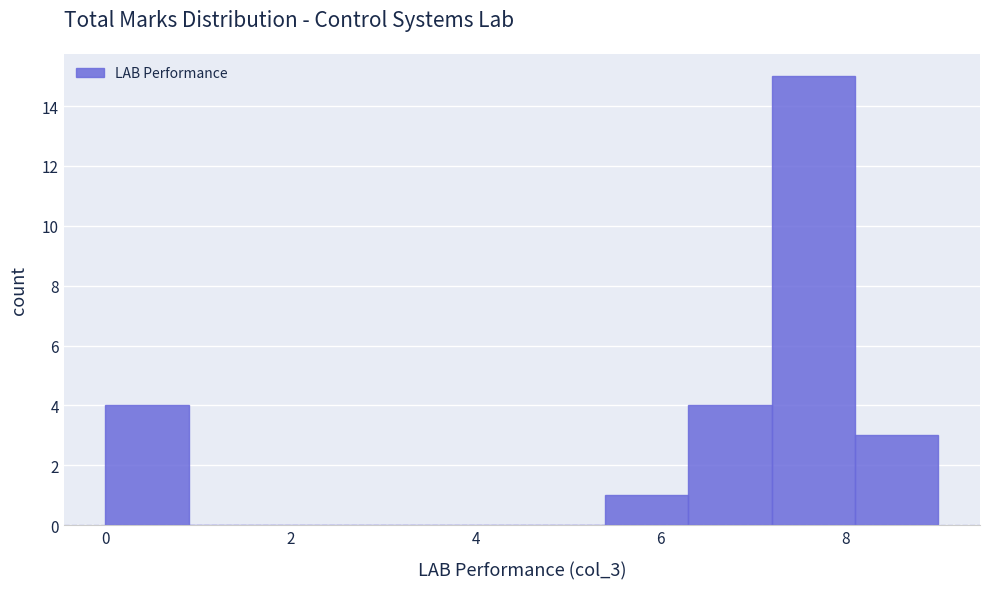

Over which range of the x-axis is the bar tallest?

7.2 to 8.1